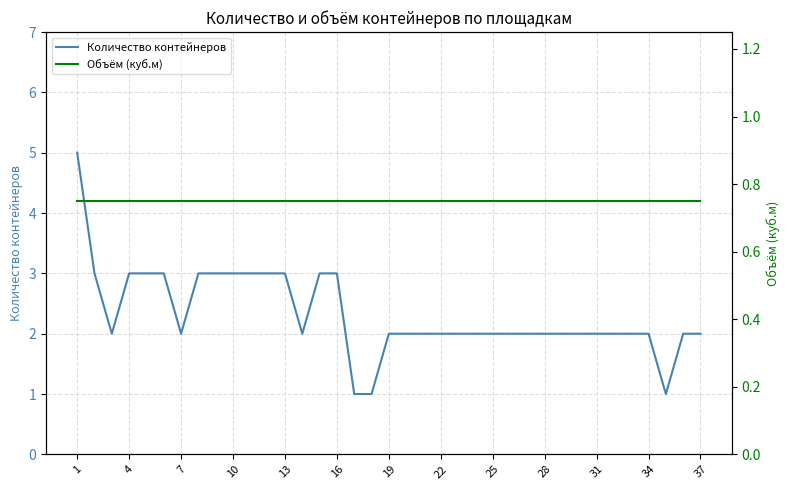

Reading left to right, what are all the values shown in this chart?

Количество контейнеров: 5.0	3.0	2.0	3.0	3.0	3.0	2.0	3.0	3.0	3.0	3.0	3.0	3.0	2.0	3.0	3.0	1.0	1.0	2.0	2.0	2.0	2.0	2.0	2.0	2.0	2.0	2.0	2.0	2.0	2.0	2.0	2.0	2.0	2.0	1.0	2.0	2.0
Объём (куб.м): 0.8	0.8	0.8	0.8	0.8	0.8	0.8	0.8	0.8	0.8	0.8	0.8	0.8	0.8	0.8	0.8	0.8	0.8	0.8	0.8	0.8	0.8	0.8	0.8	0.8	0.8	0.8	0.8	0.8	0.8	0.8	0.8	0.8	0.8	0.8	0.8	0.8